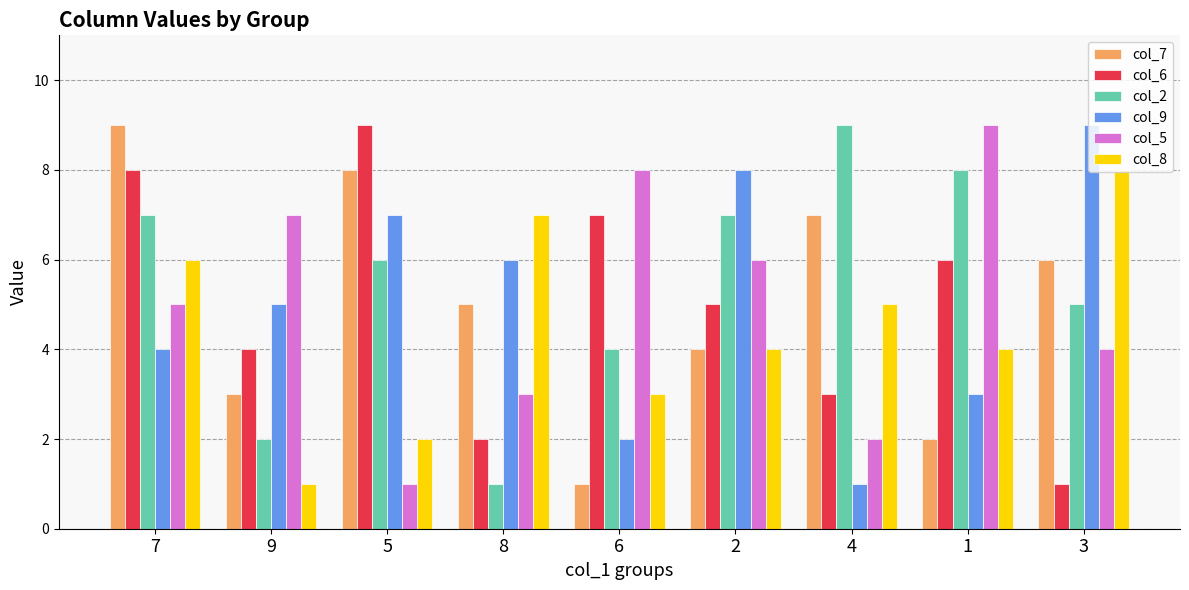

Count the number of categories in the chart.

9